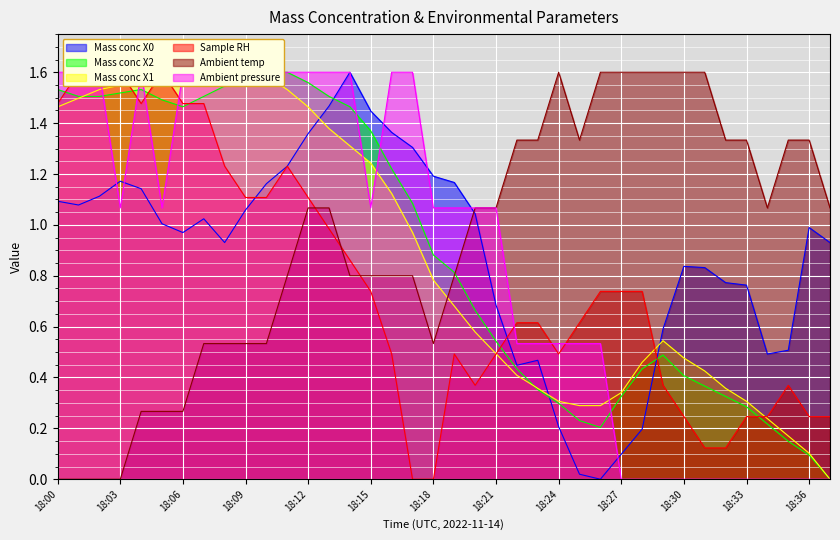

Where do Ambient pressure and Mass conc X1 first cross each other?

18:02 and 18:03